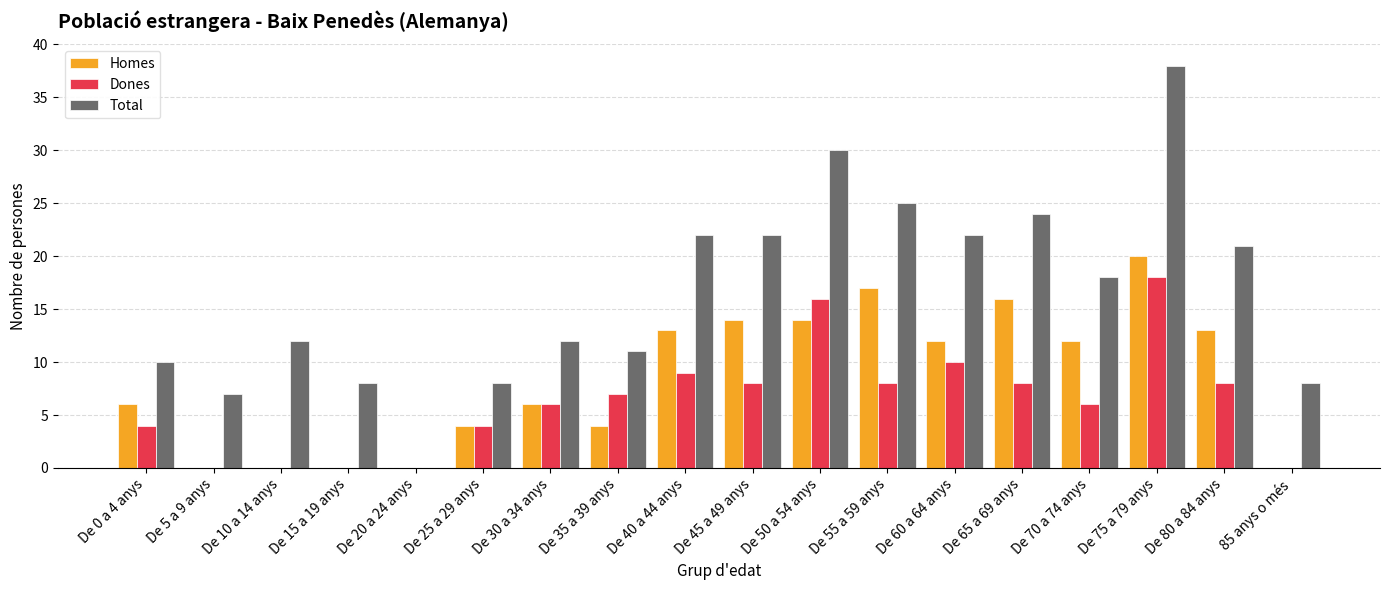

Count the number of categories in the chart.

18